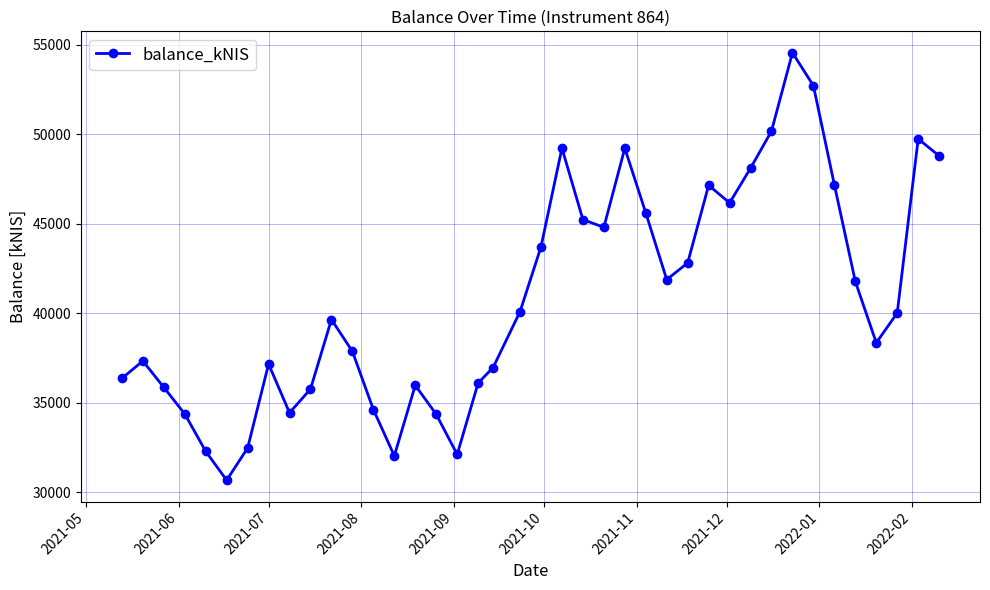

What is the value of the 3rd point from the left?

35860.9